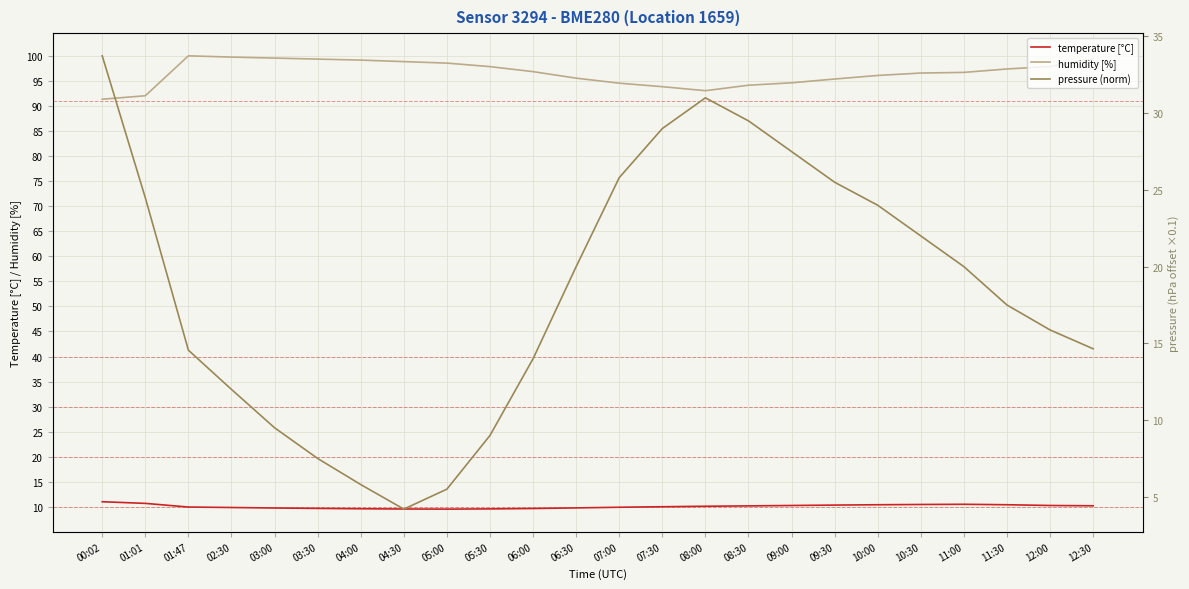

True or false: temperature [°C] has a value of 17.2 at 12:00.

False